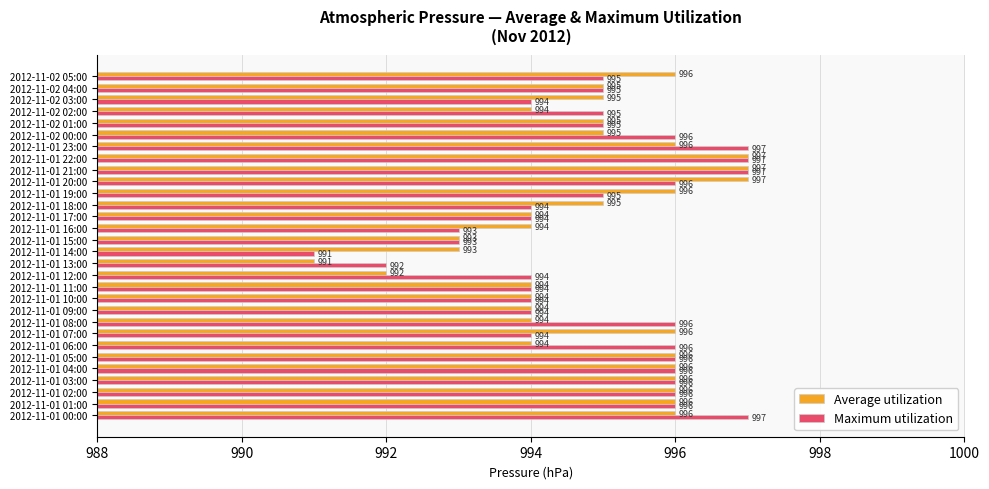

What is the sum of all Maximum utilization values?

29848